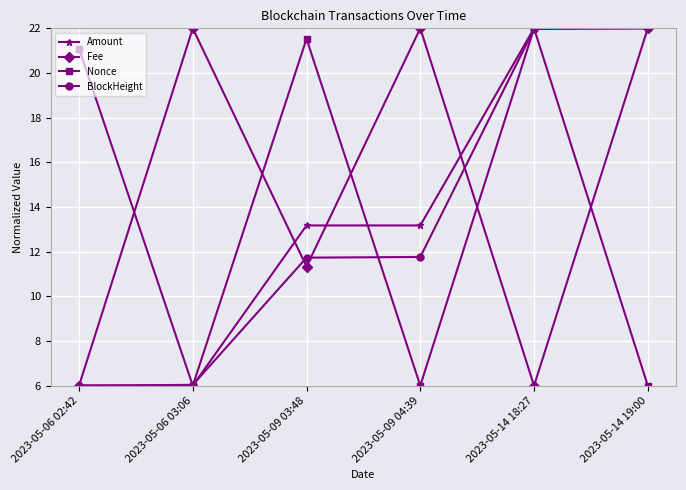

Is the value of BlockHeight at 2023-05-14 19:00 greater than the value of Fee at 2023-05-14 18:27?

Yes